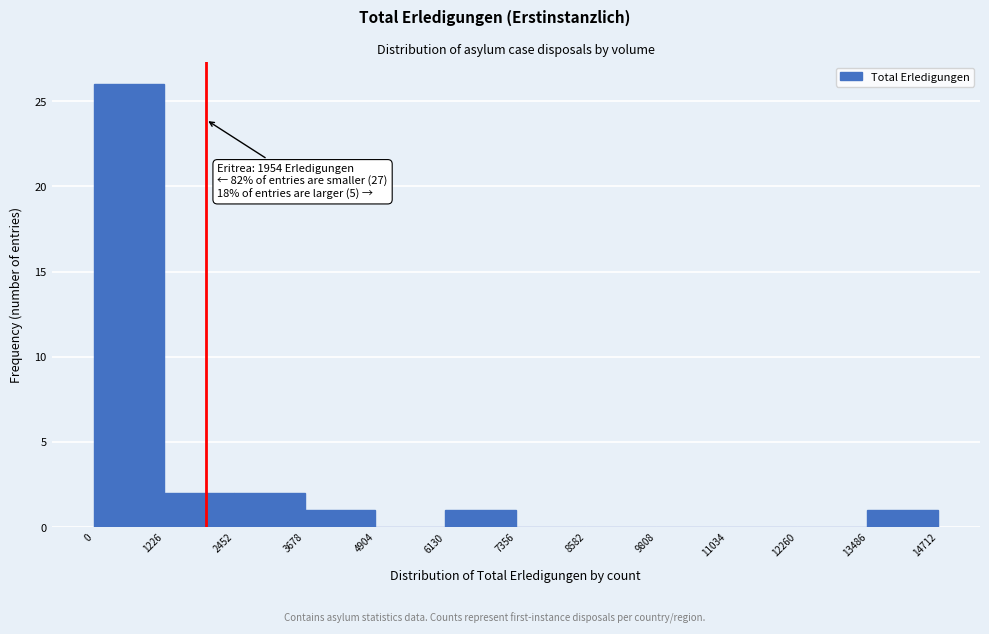

Over which range of the x-axis is the bar tallest?

0 to 1226